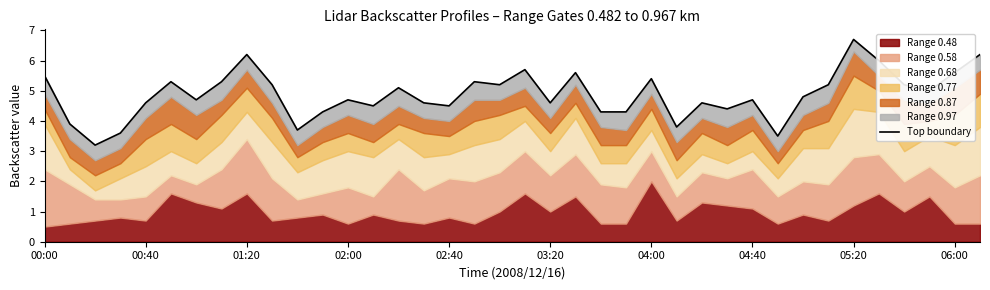

Approximately how many times larger is the value at 05:20 compared to 30?

1.3